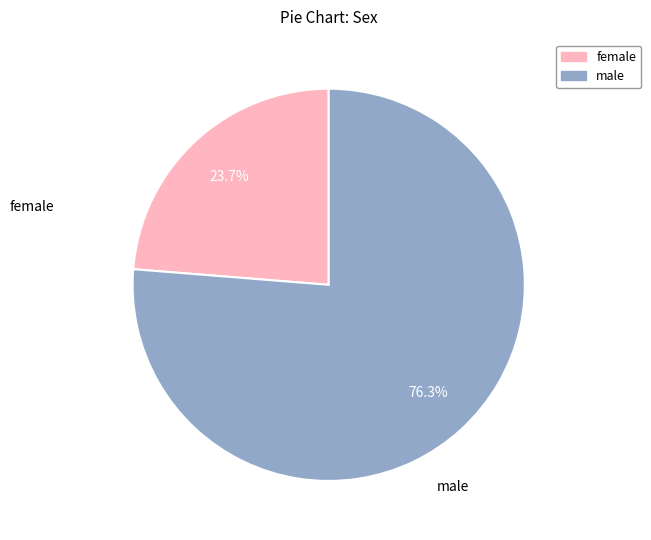

Which category has the biggest portion of the pie?

male